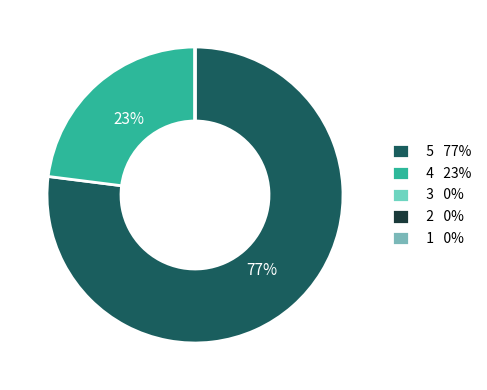

To the nearest percent, what percentage of the pie is 5?

77%